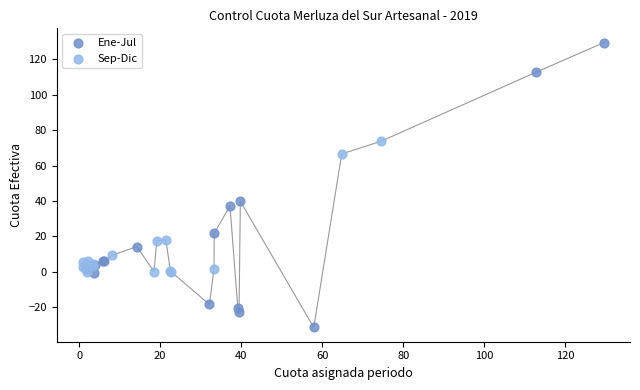

Which series contains the lowest Y value?

Ene-Jul